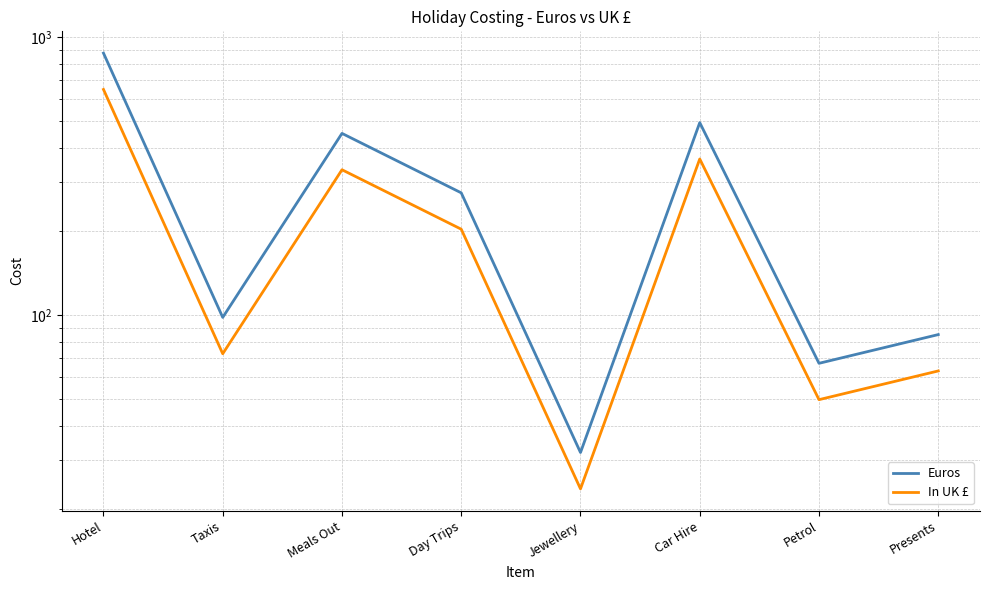

The value of Euros at Meals Out is 450.0. True or false?

True